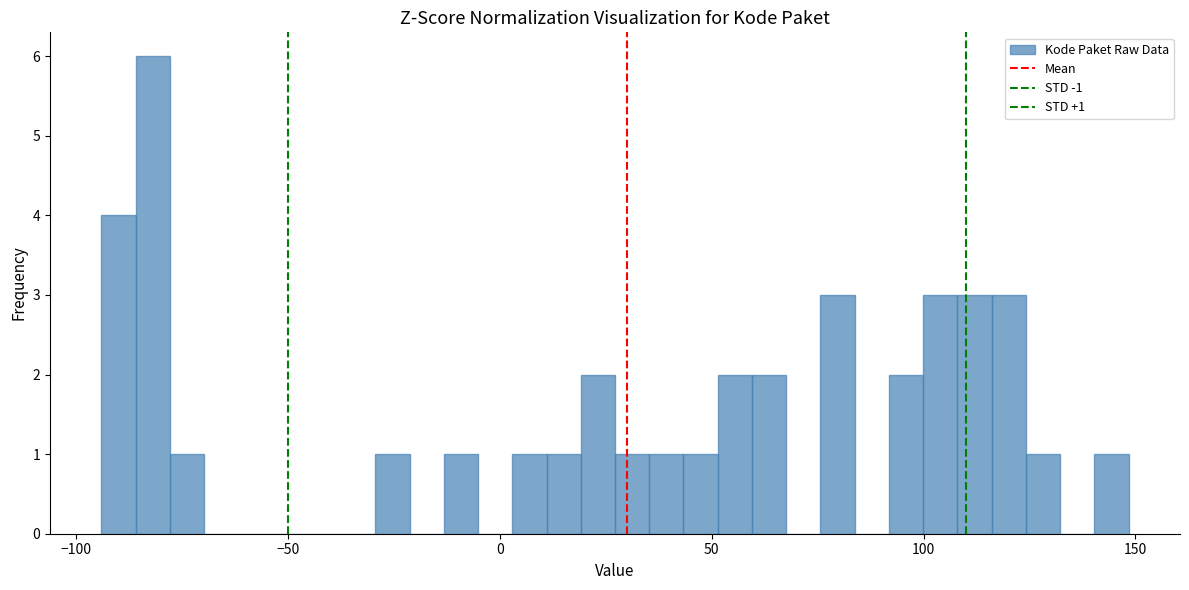

Around what value on the x-axis is the tallest bar? Give the approximate position of its centre, as read against the axis.

-80